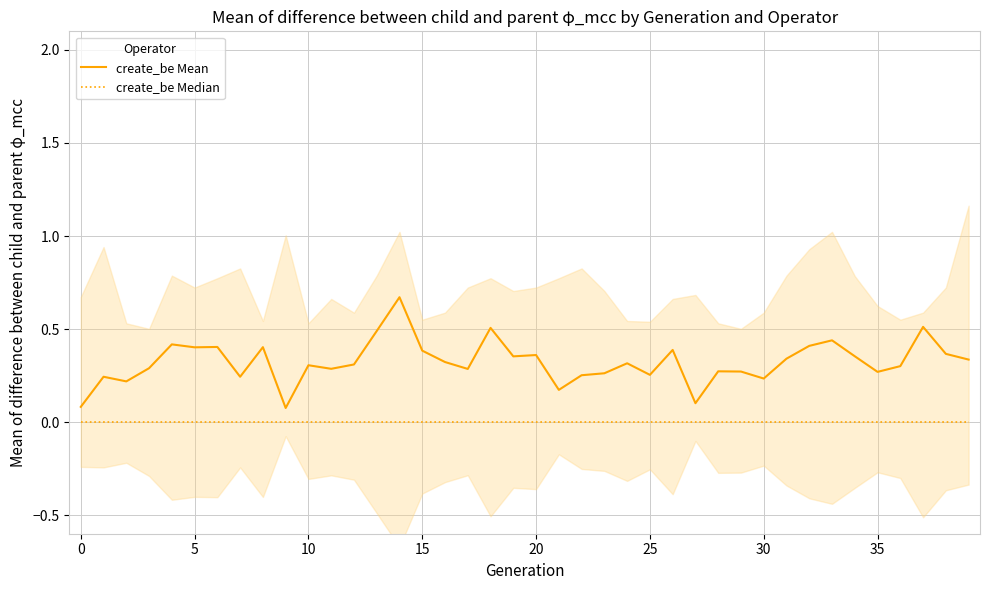

At which category is the sum across all series the highest?

14